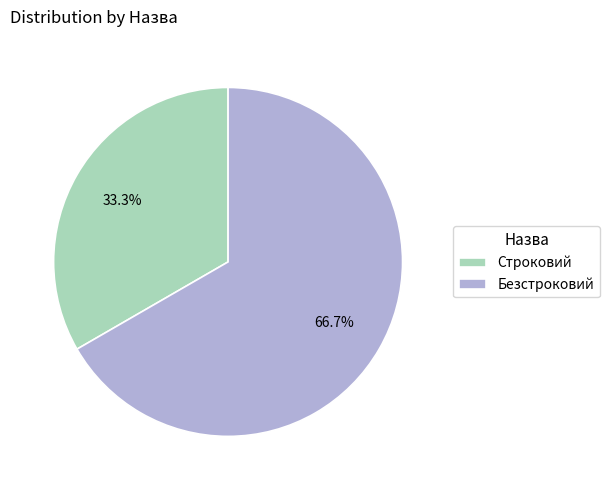

Is it true that Безстроковий is 67% of the pie?

True